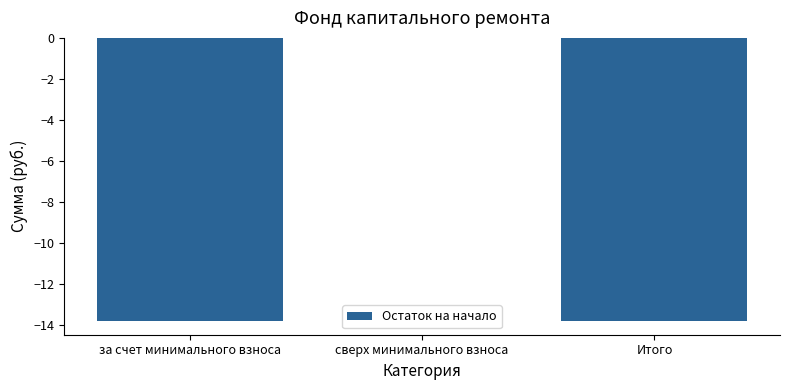

What is the change in value from за счет минимального взноса to сверх минимального взноса?

+13.8